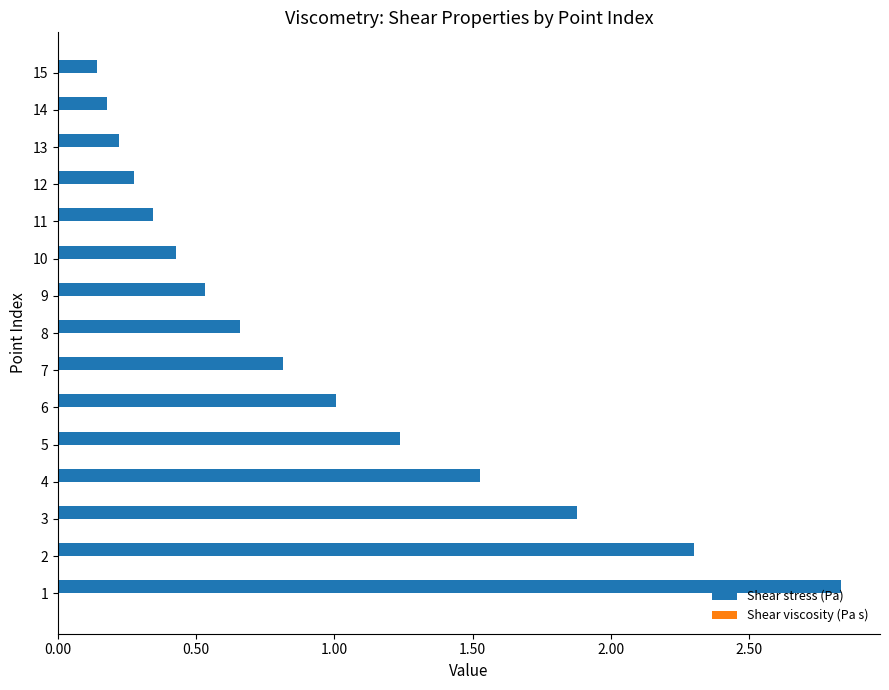

Which series has the largest total across all categories?

Shear stress (Pa)